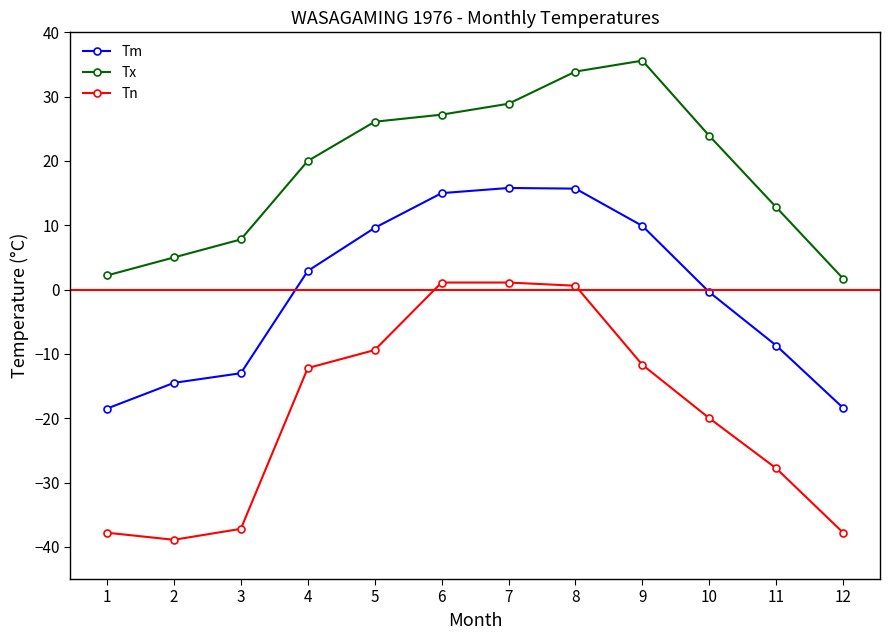

The value of Tn at 11 is -38.4. True or false?

False